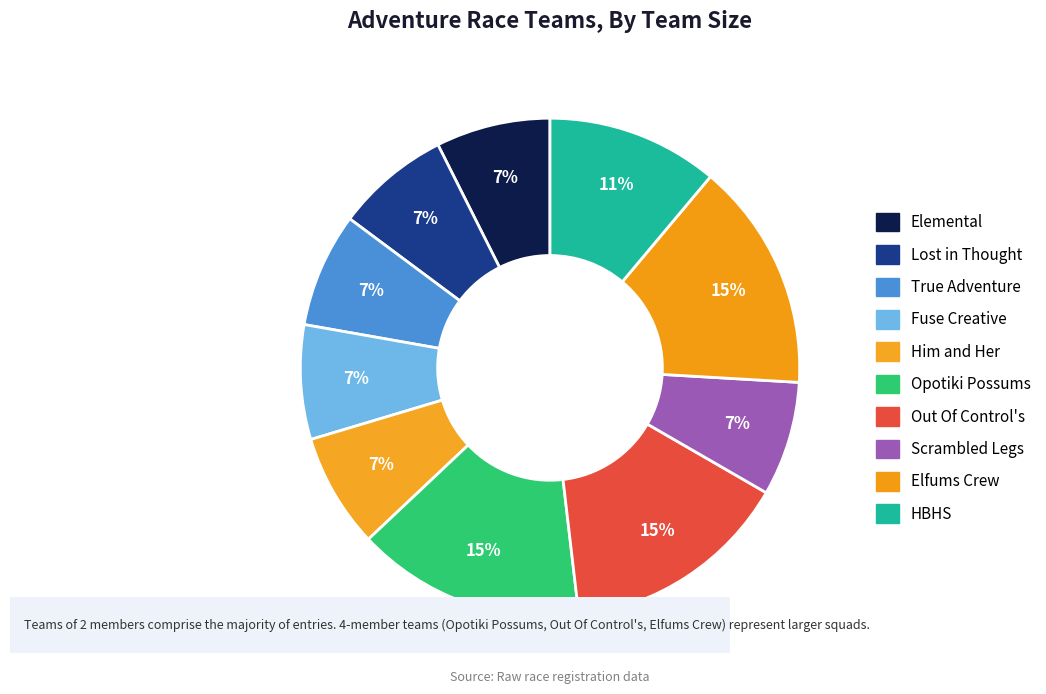

What is the ratio of the value at Elfums Crew to the value at Fuse Creative?

2.0